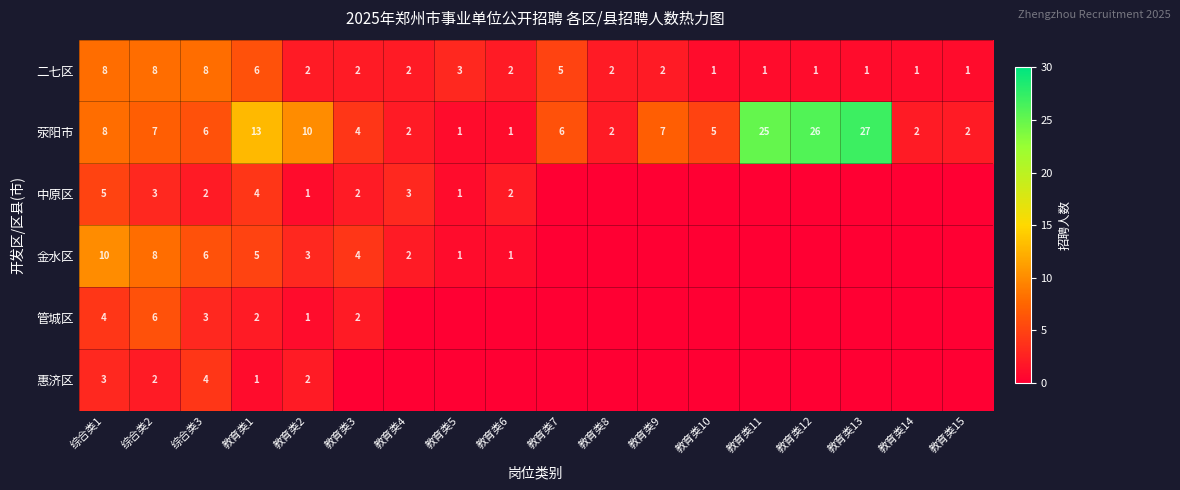

At which label is 二七区 closest to 4?

教育类5